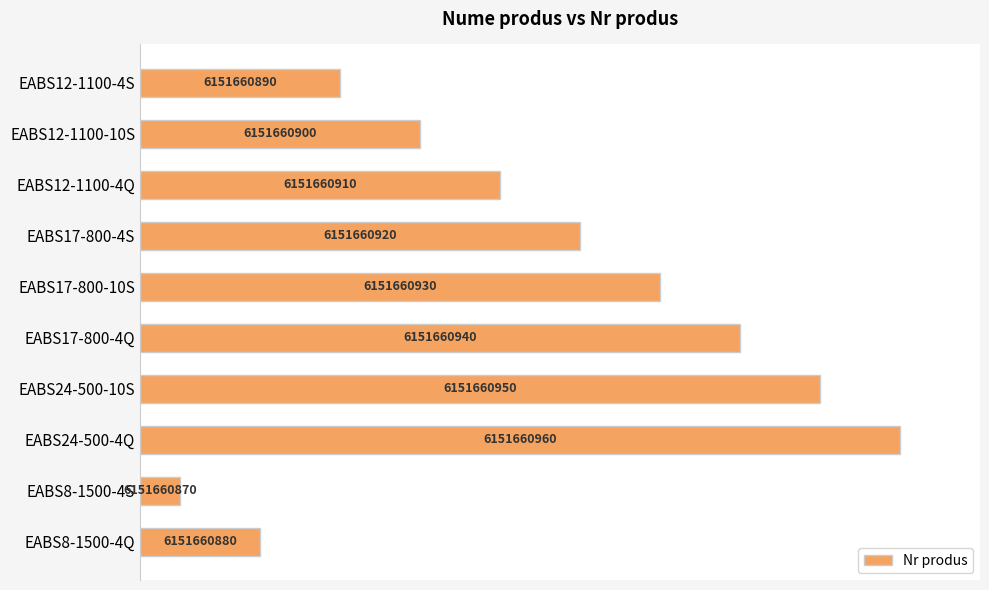

How many bars are there in total?

10